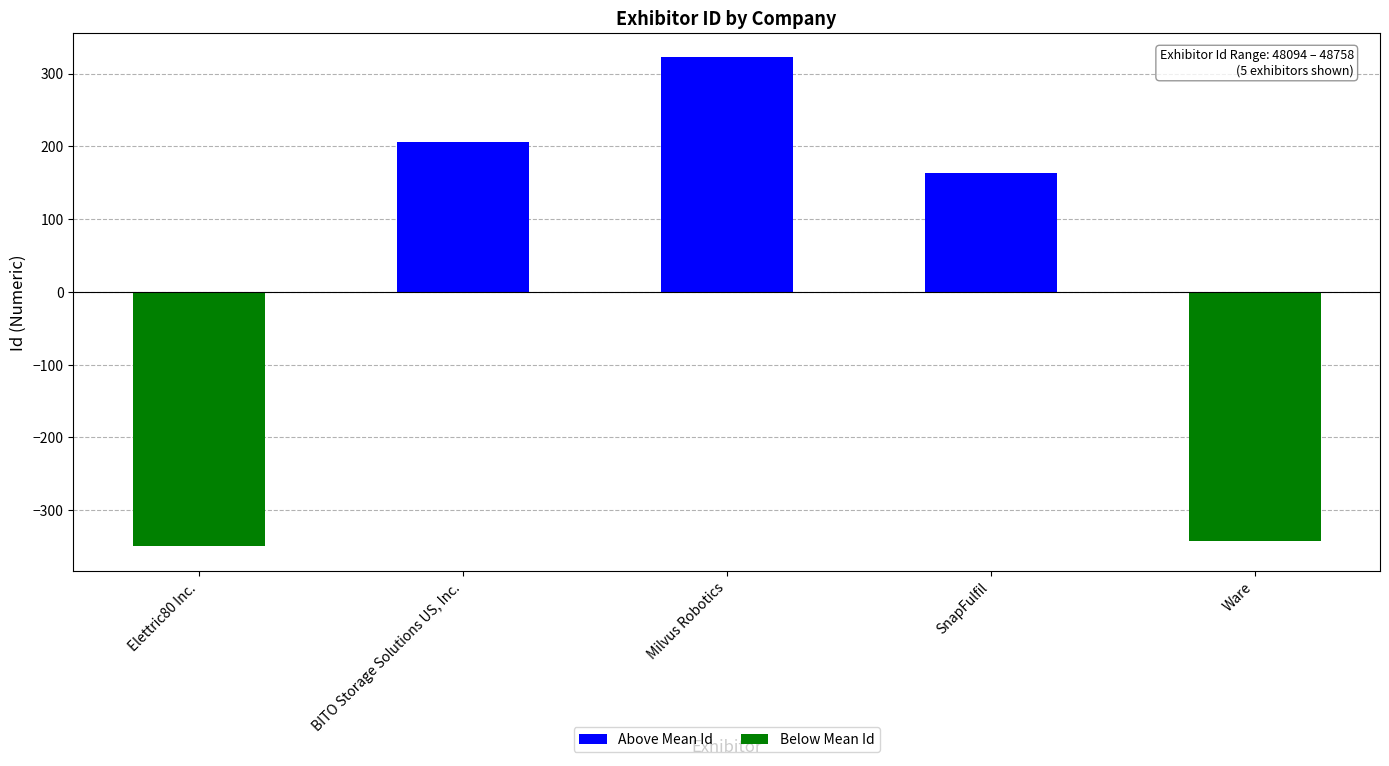

Which has a higher value, Milvus Robotics or Elettric80 Inc.?

Milvus Robotics